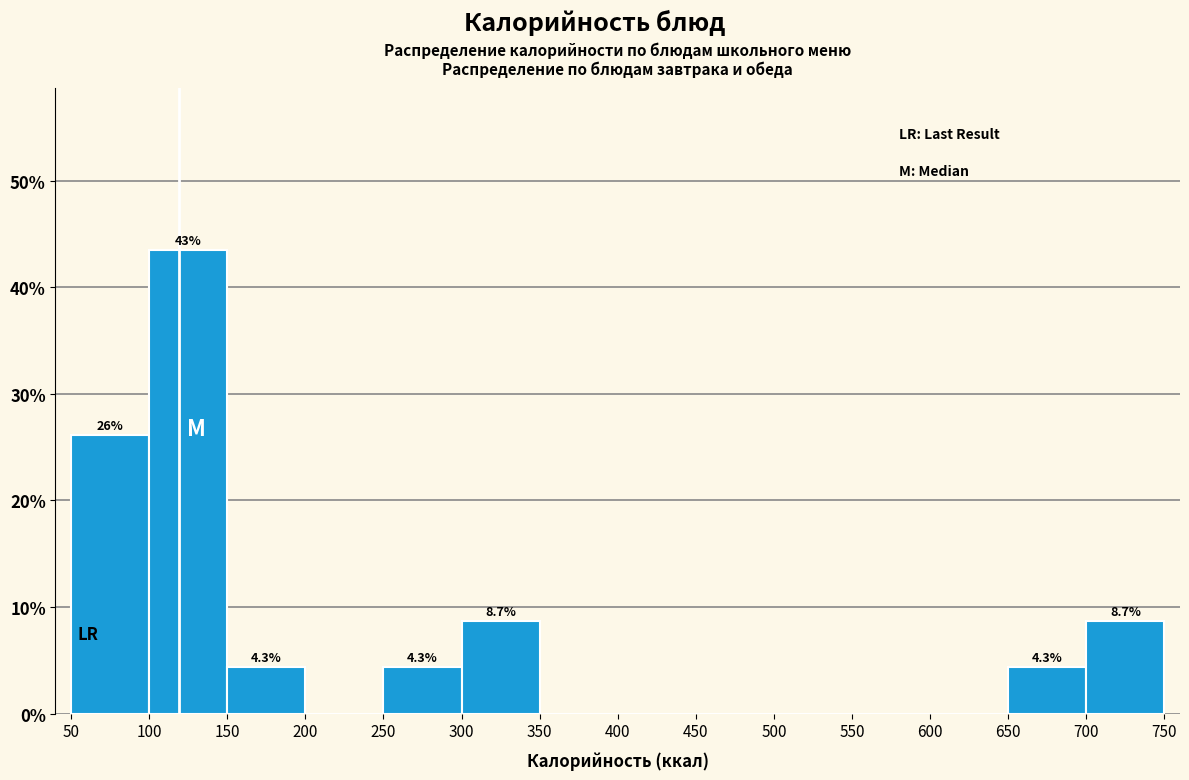

Which range on the x-axis has the tallest bar?

100 to 150